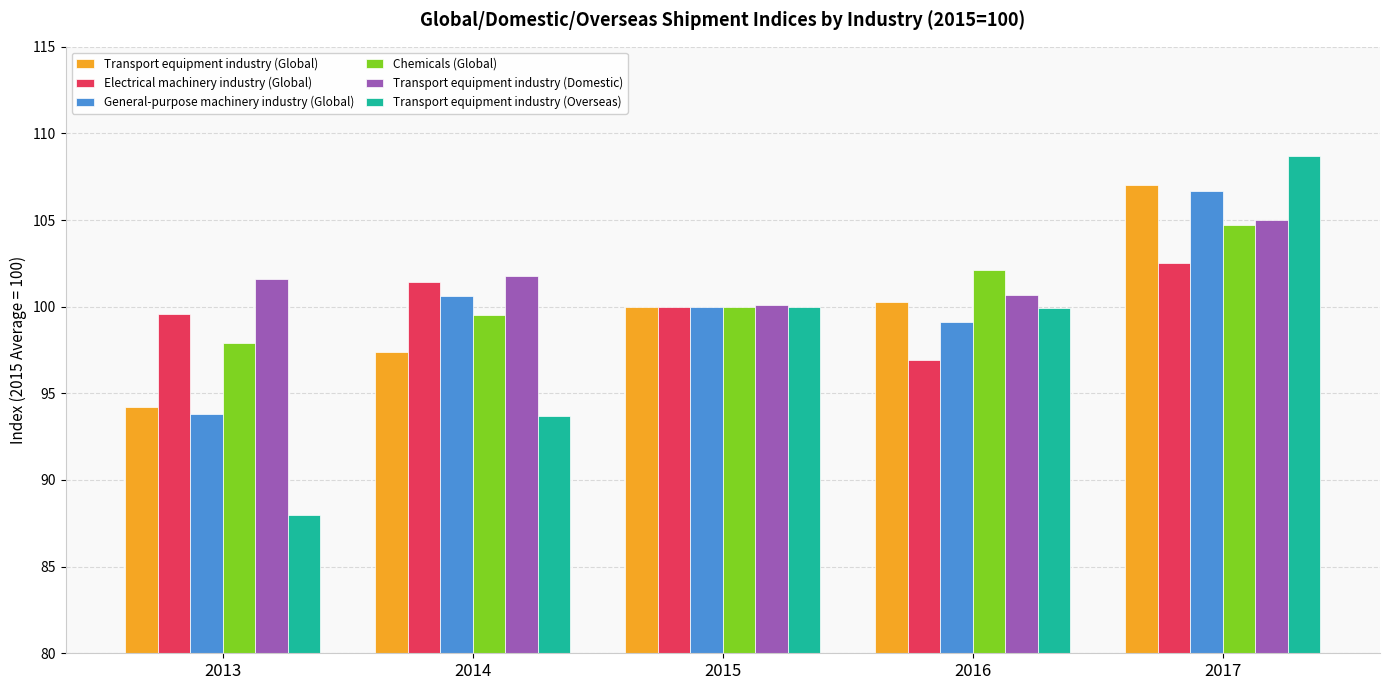

What is the smallest value displayed?

88.0